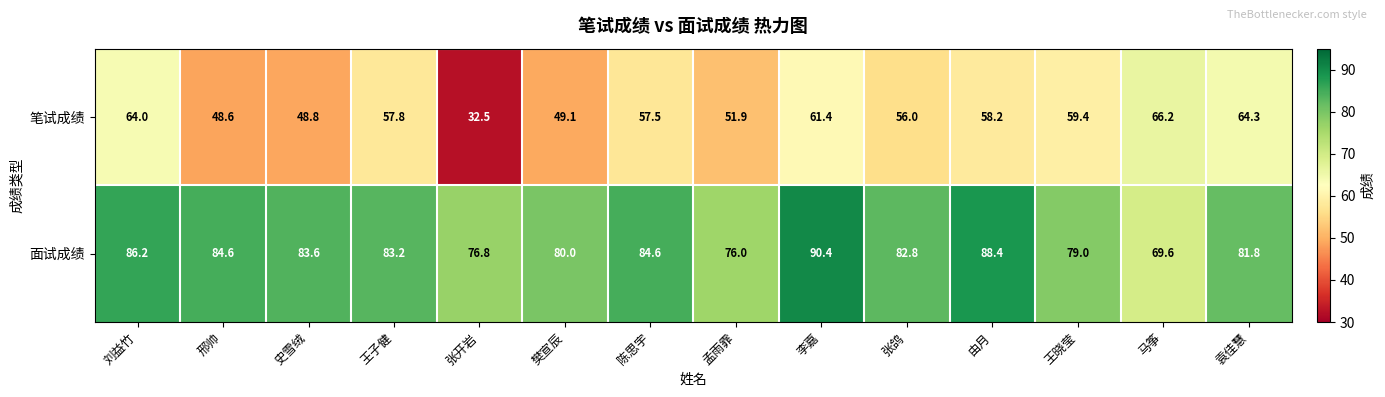

The 笔试成绩 series shows 95.1 at 张鸽. True or false?

False